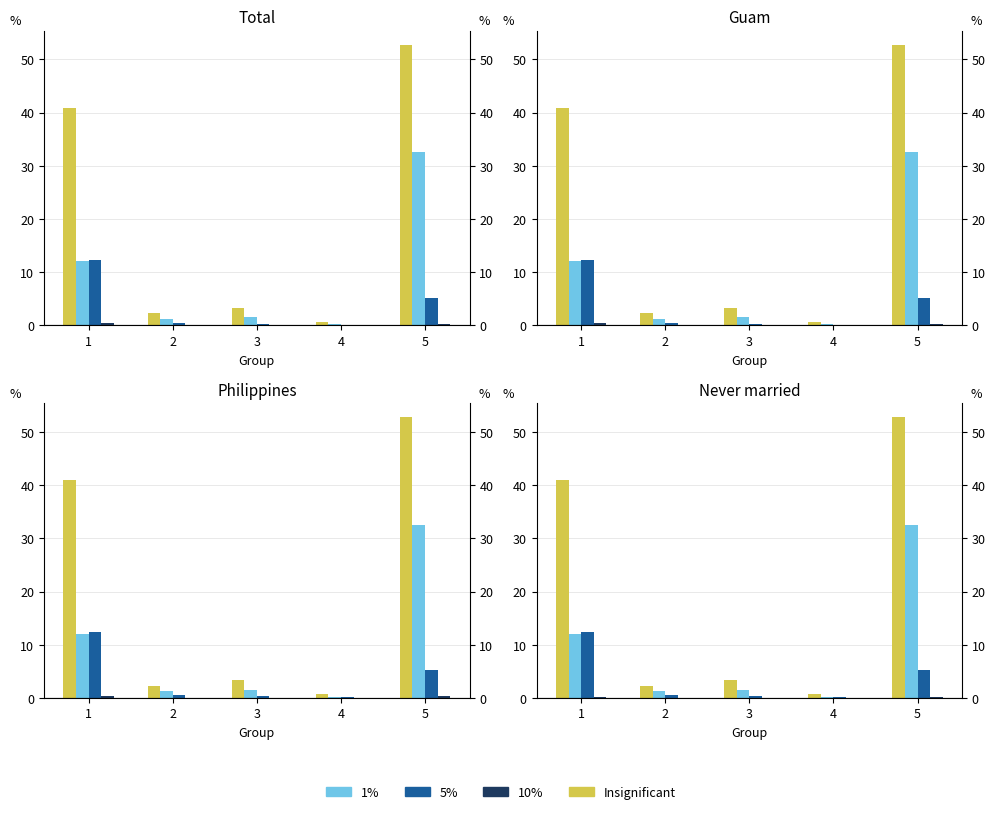

Which series has the widest spread of values?

Total